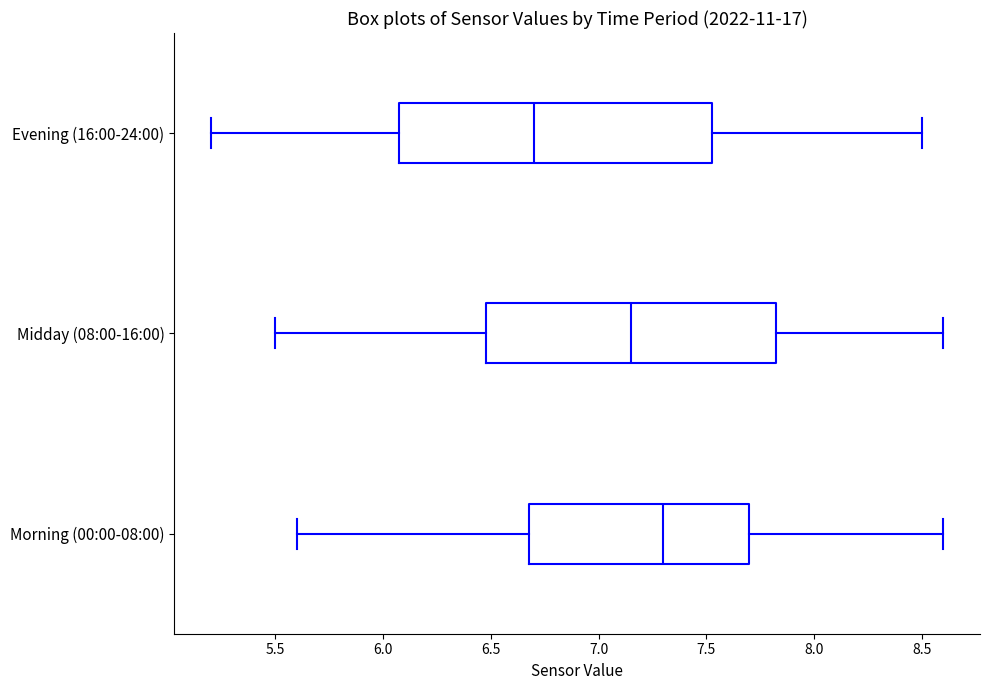

Reading bottom to top, transcribe this box plot: for each box, give where its median line is, the range the box spans, and where its two whiskers end, as read against the x-axis. The values are not printed on the chart, so give them approximately, as read against the axis.

Morning (00:00-08:00): median 7.30, box 6.70 to 7.70, whiskers 5.60 to 8.60
Midday (08:00-16:00): median 7.15, box 6.50 to 7.85, whiskers 5.50 to 8.60
Evening (16:00-24:00): median 6.70, box 6.10 to 7.55, whiskers 5.20 to 8.50